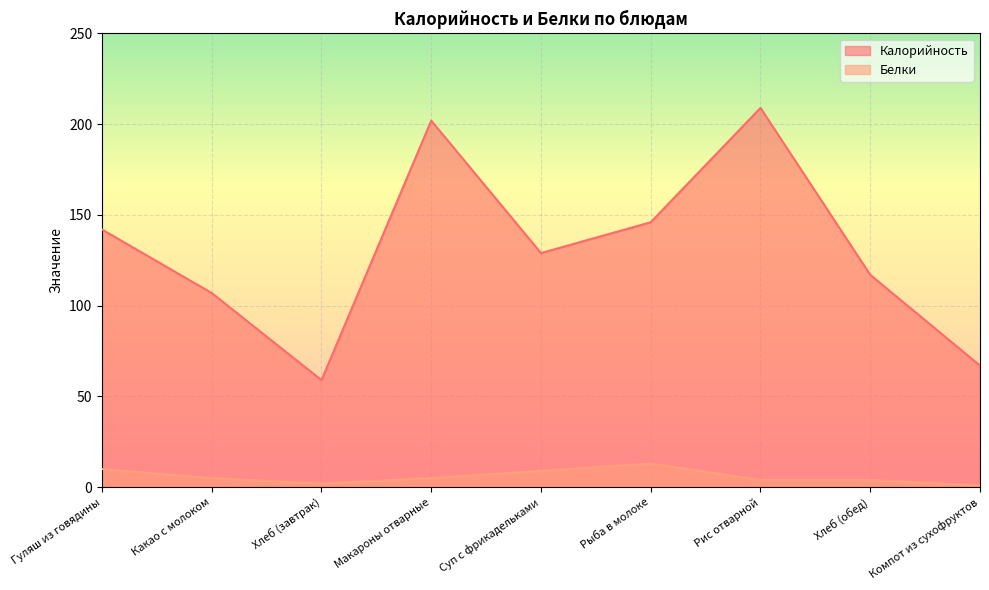

At how many categories does at least one series exceed 144?

3